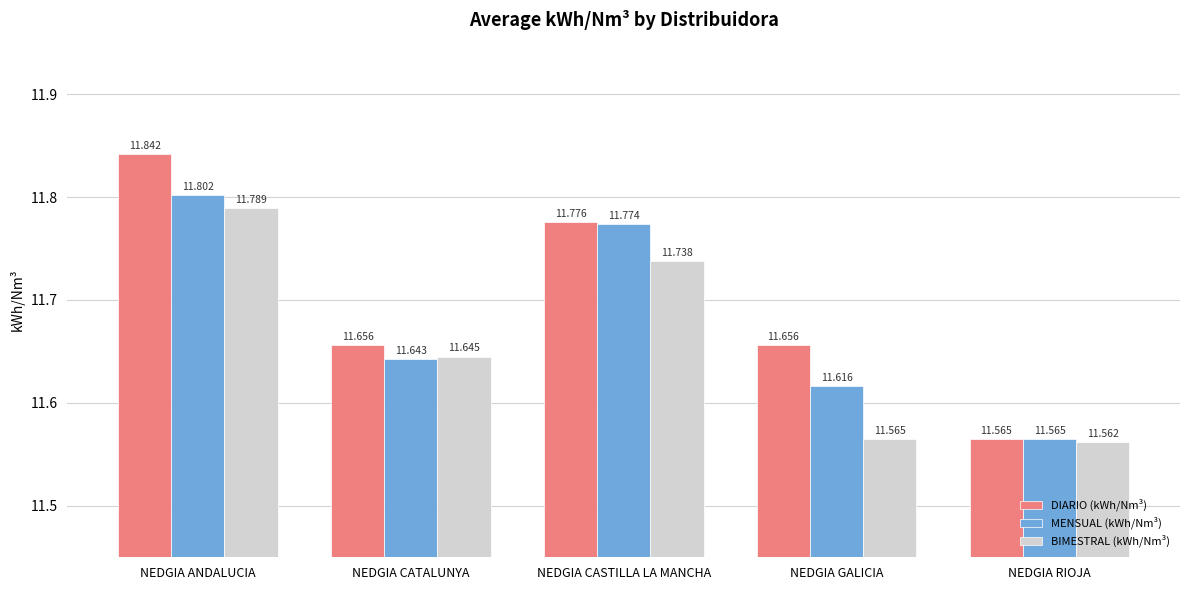

What is the value of the MENSUAL (kWh/Nm³) bar at the 4th from the left?

11.6